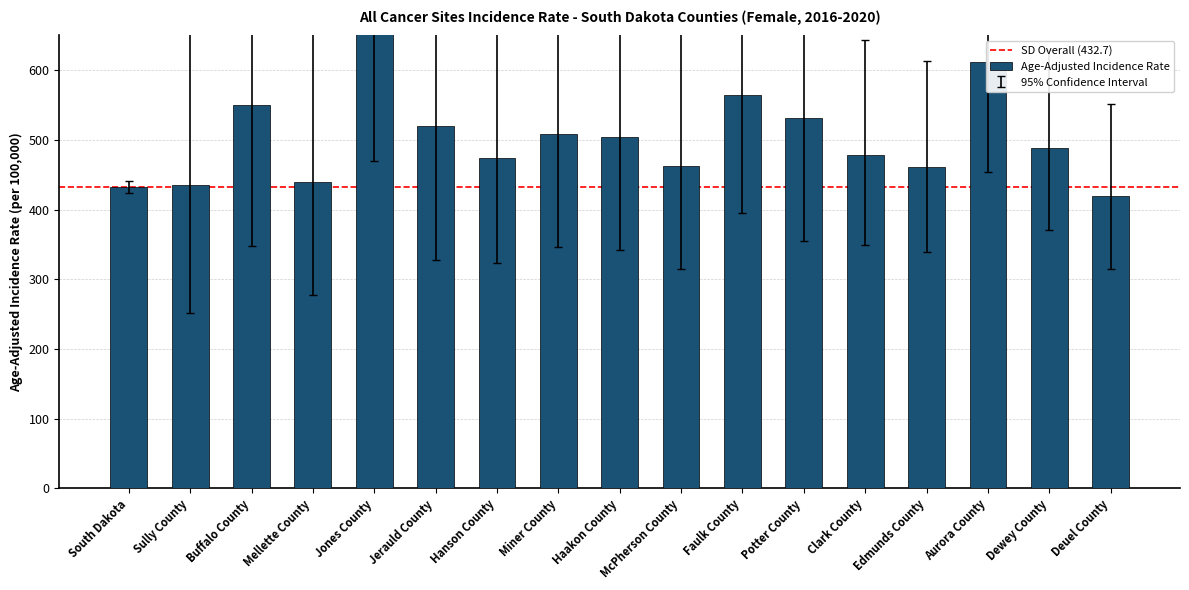

How many values in the Lower 95% CI series exceed 346?

9